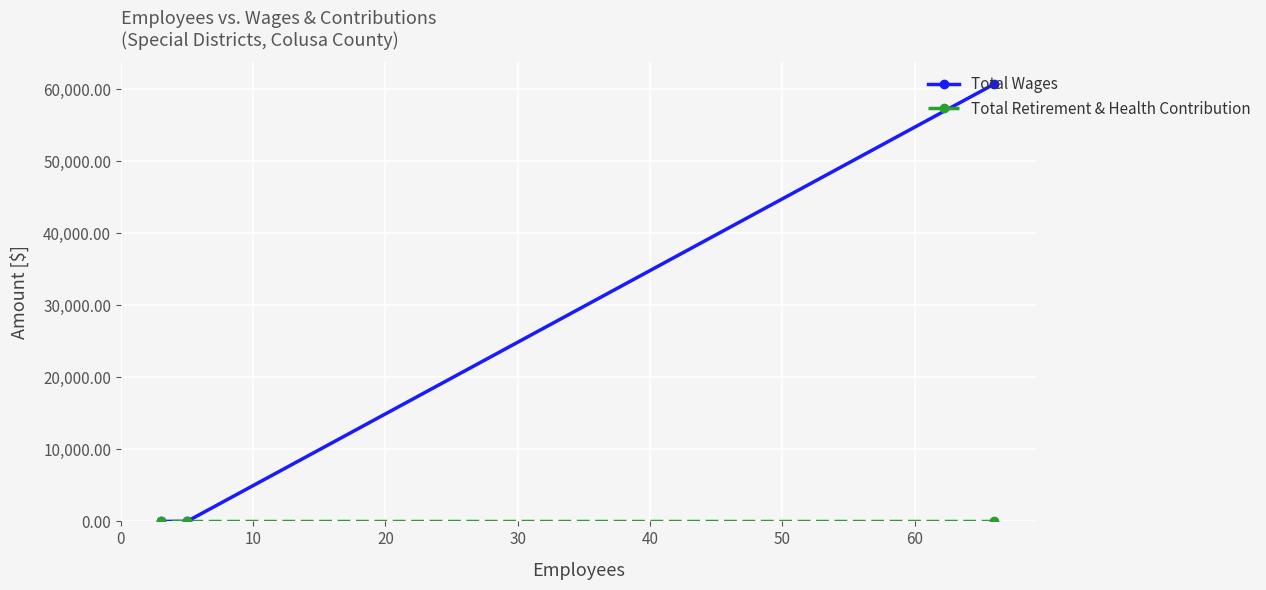

What is the greatest value displayed?

60740